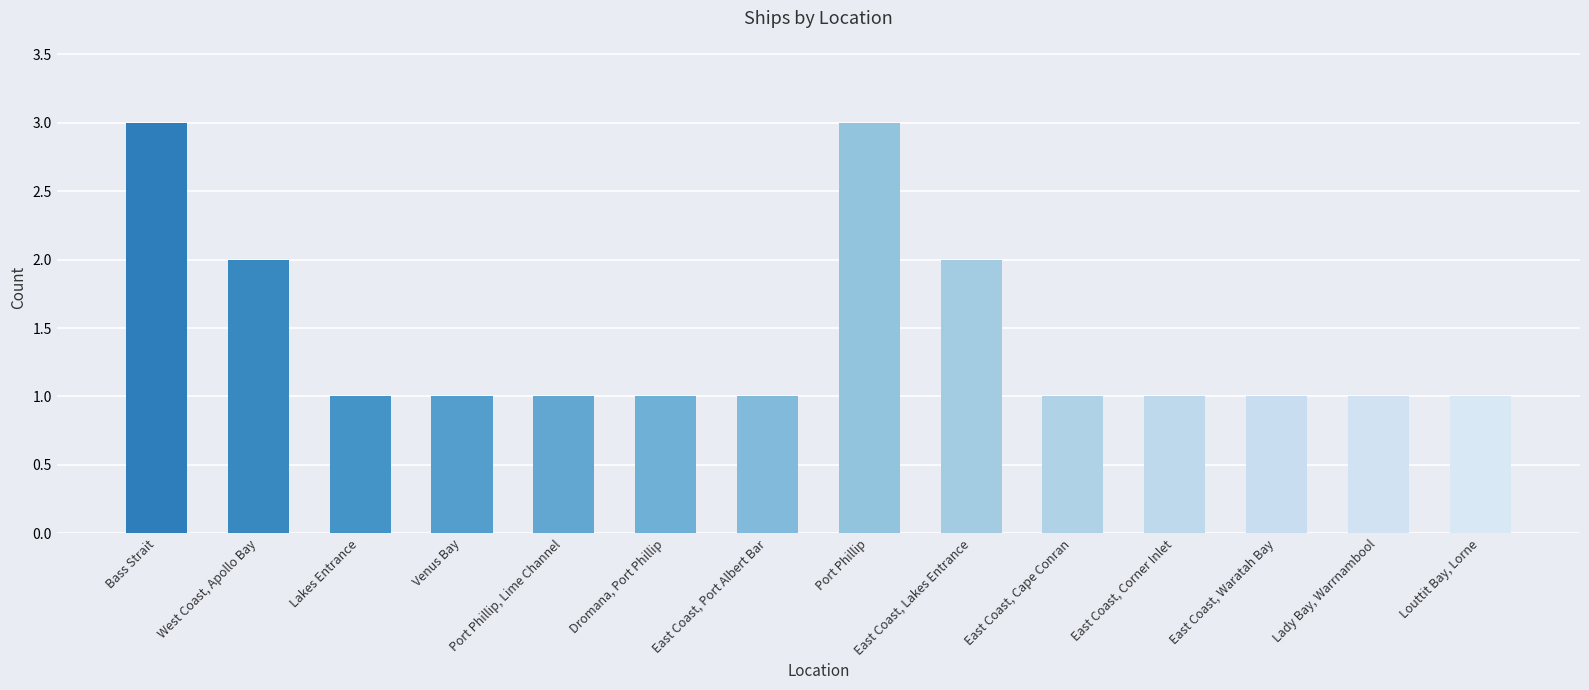

What is the maximum value shown in the chart?

3